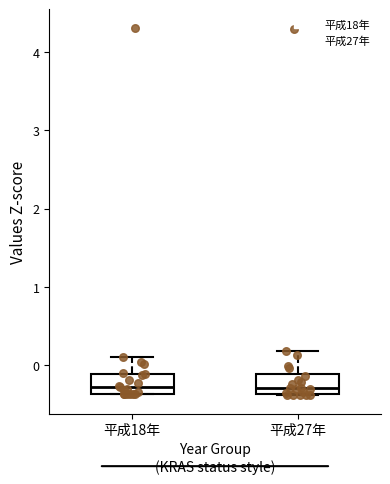

Reading left to right, transcribe this box plot: for each box, give where its median line is, the range the box spans, and where its two whiskers end, as read against the y-axis. The values are not printed on the chart, so give them approximately, as read against the axis.

平成18年: median -0.3, box -0.4 to -0.1, whiskers -0.4 to 0.1
平成27年: median -0.3, box -0.4 to -0.1, whiskers -0.4 to 0.2